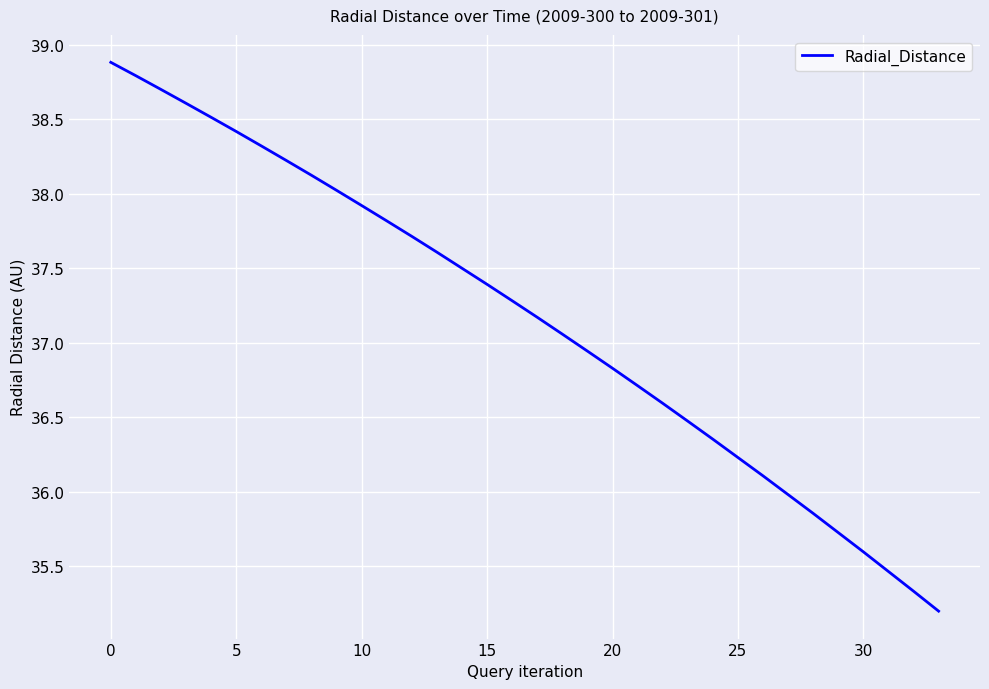

What is the difference between the maximum and minimum values?

3.7